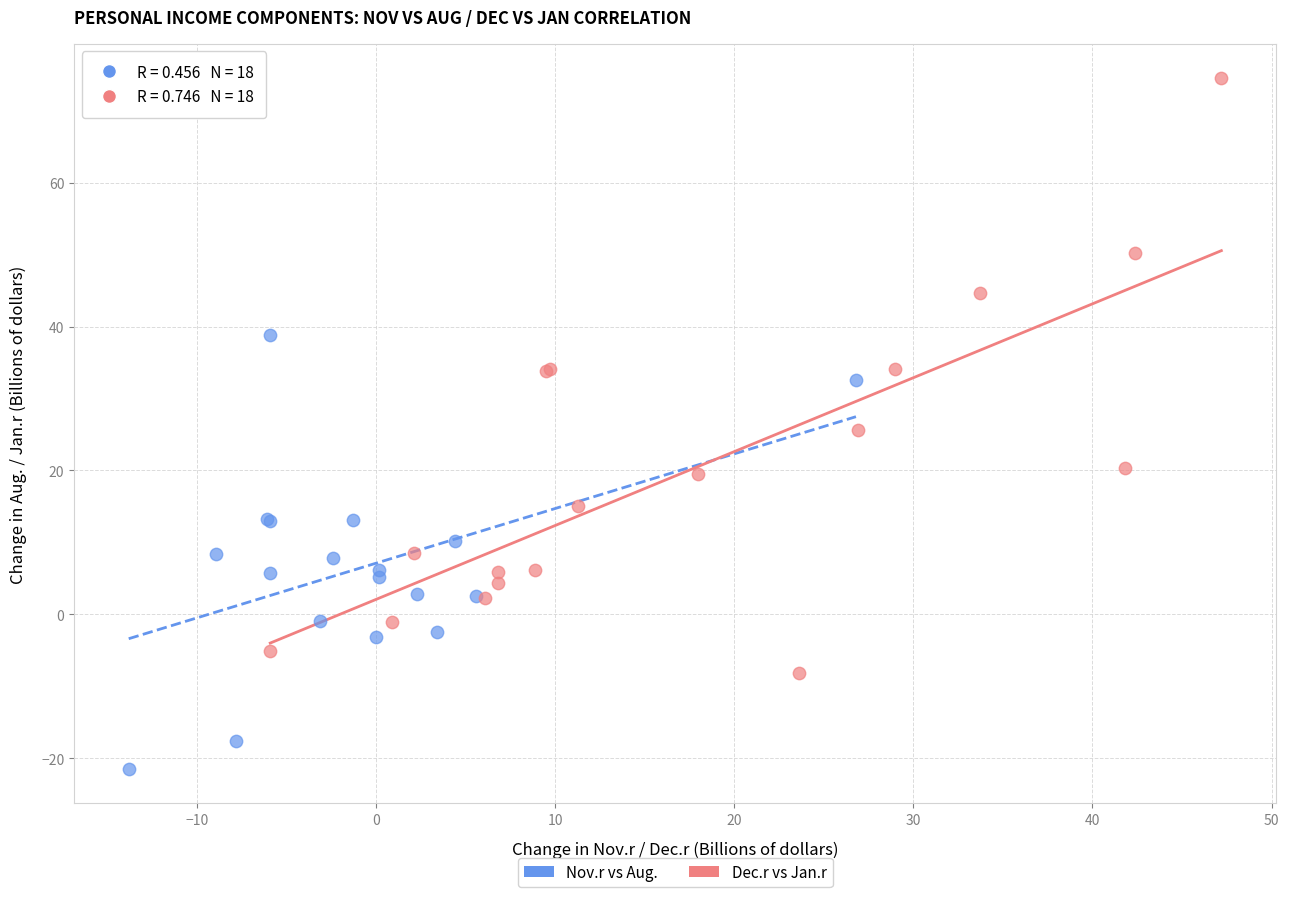

Which series has the widest spread of Y values?

Dec.r vs Jan.r